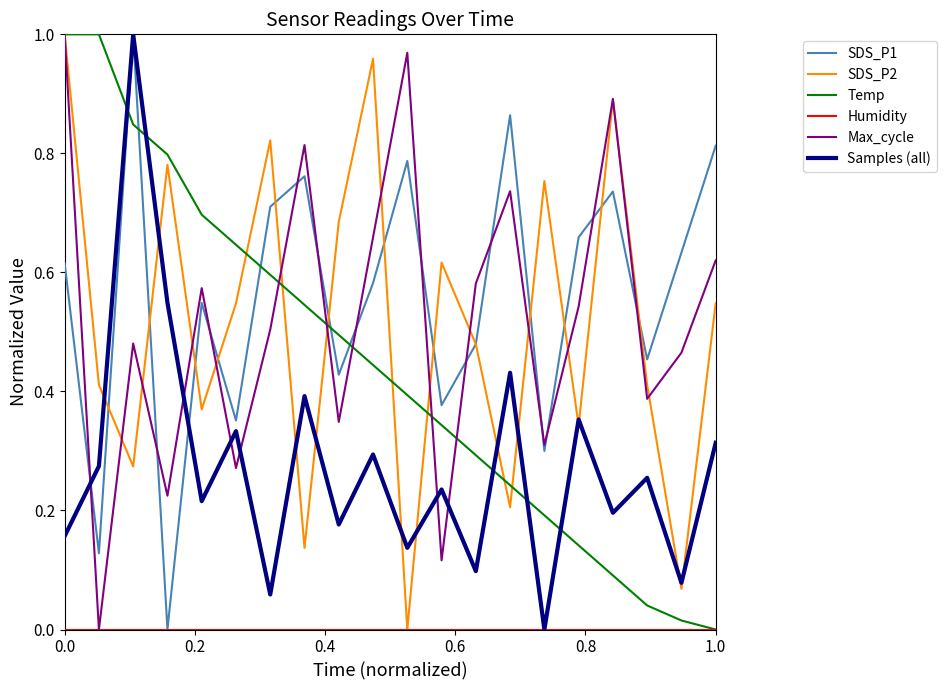

Count the number of categories in the chart.

20